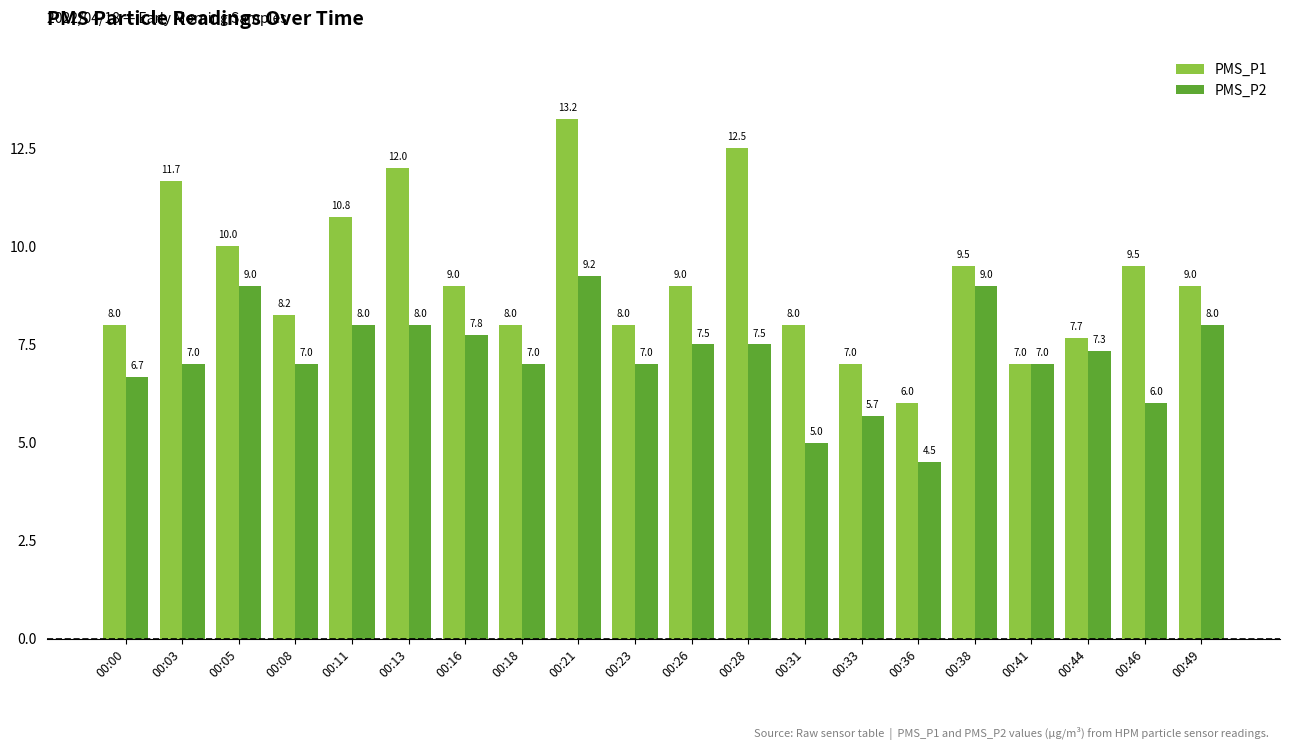

What is the sum of all PMS_P1 values?

184.1